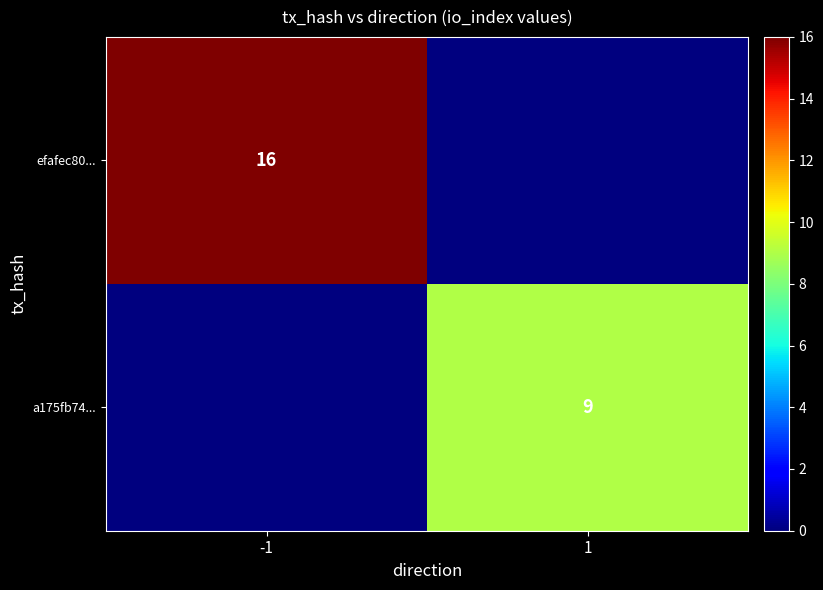

How many distinct data groups are displayed?

2